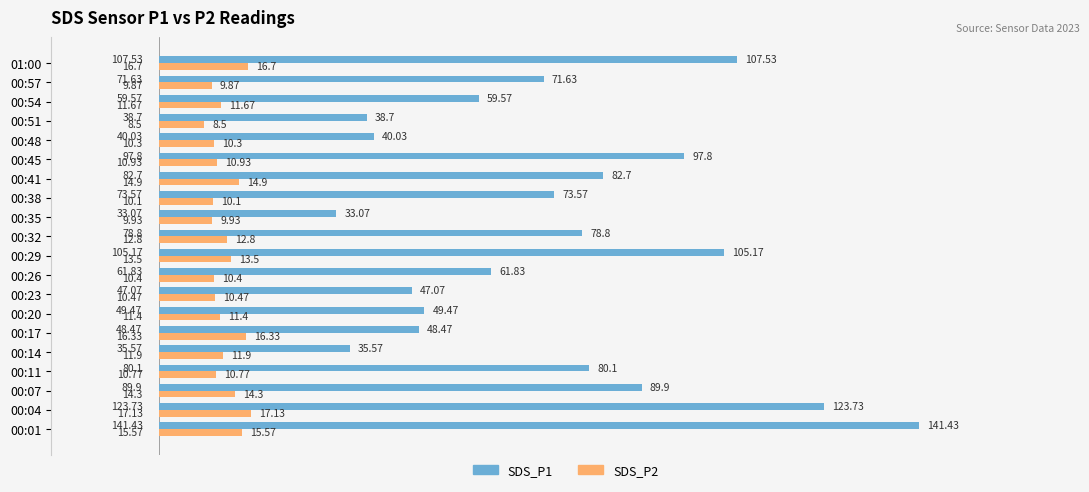

List the series in order of their overall mean, lowest first.

SDS_P2, SDS_P1